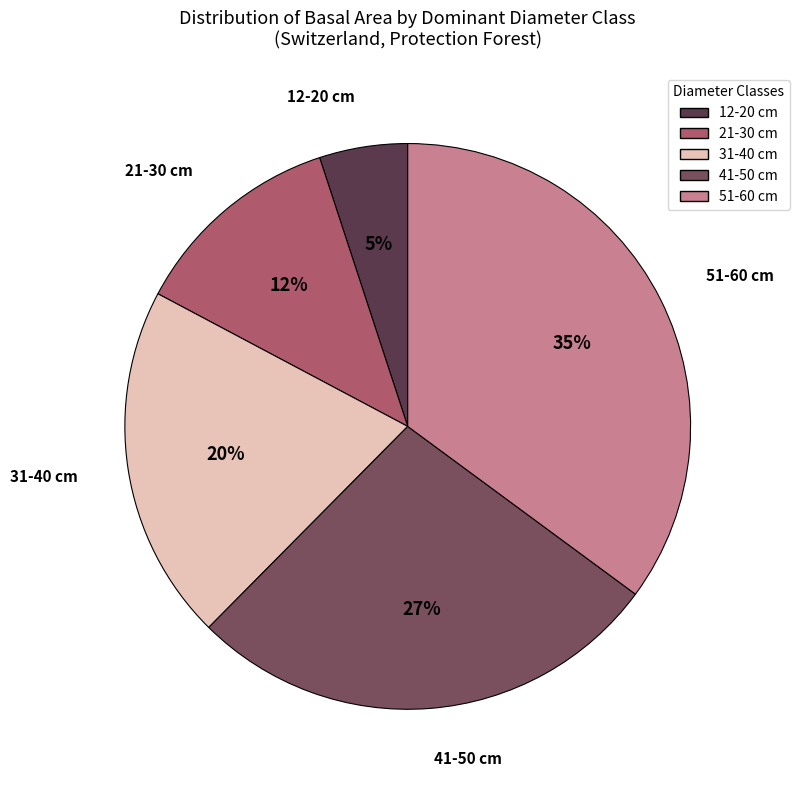

How many slices are in this pie chart?

5